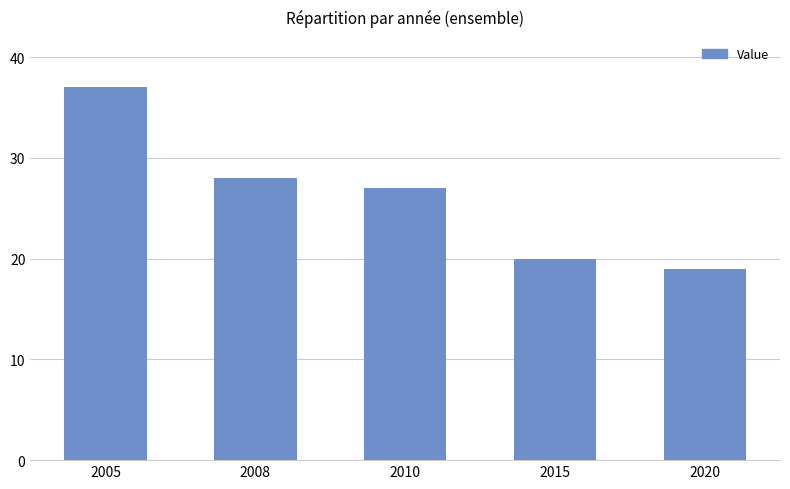

The value at 2005 is 37. True or false?

True